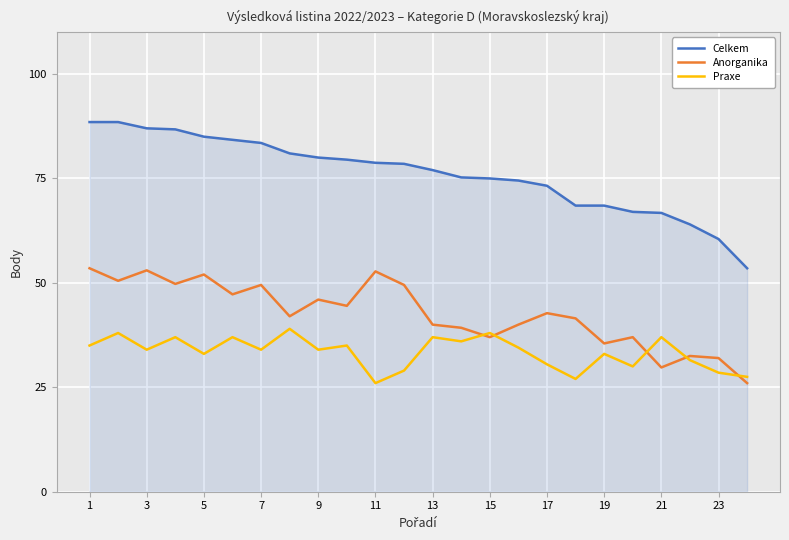

True or false: Anorganika and Celkem cross at least once.

False